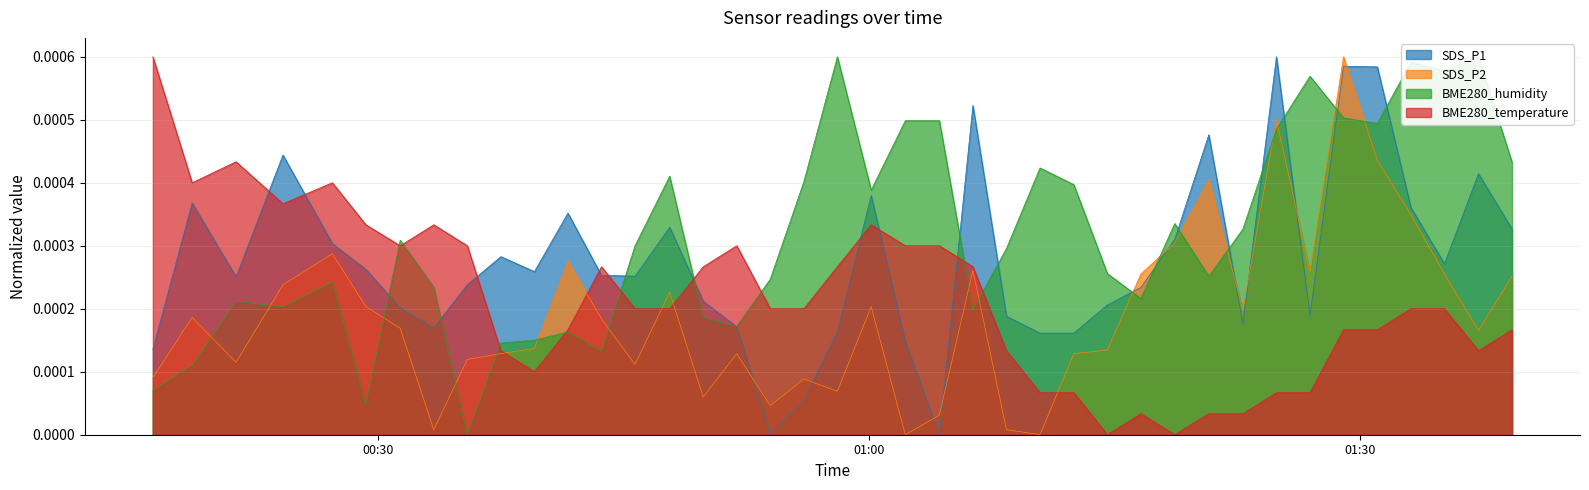

True or false: BME280_humidity has more than 1 points higher than both neighbors.

True